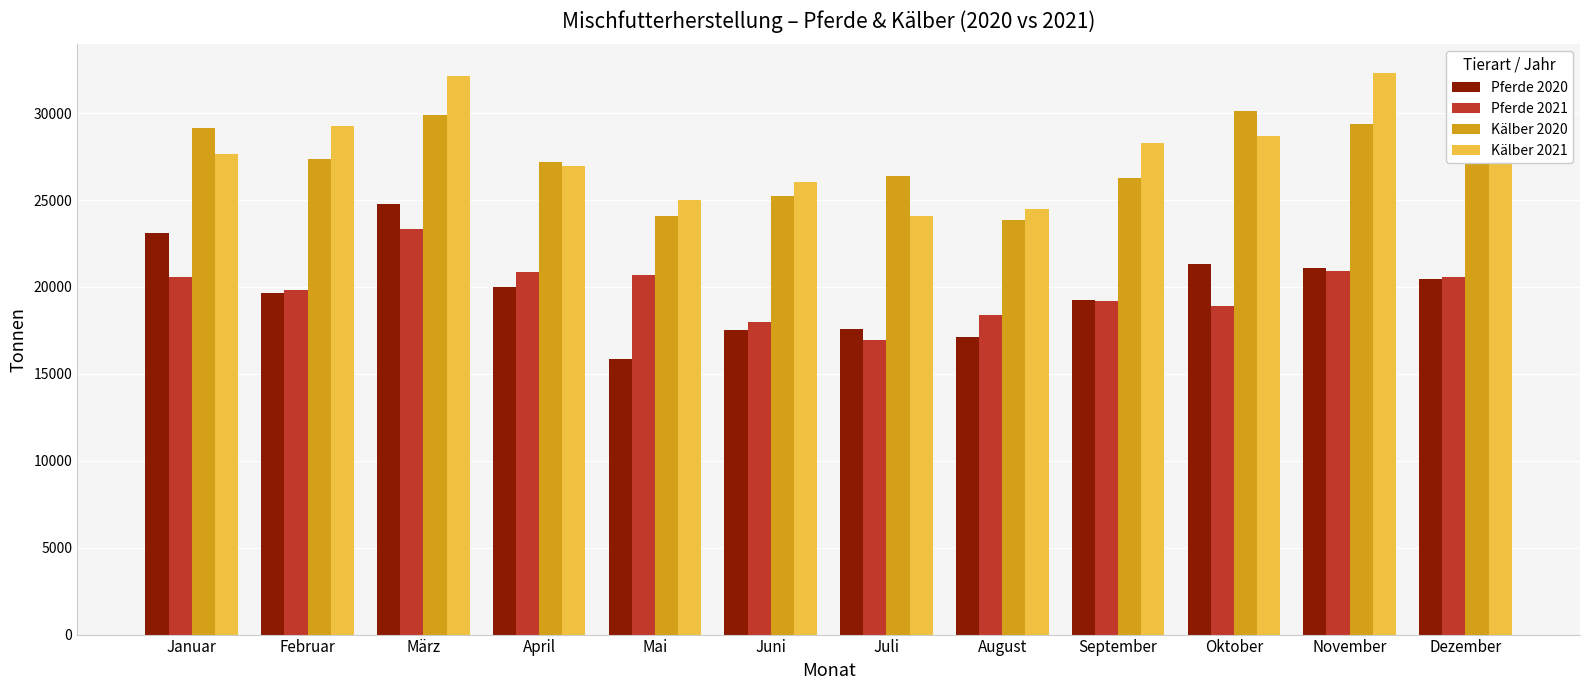

Which label corresponds to the smallest value in the chart?

Mai